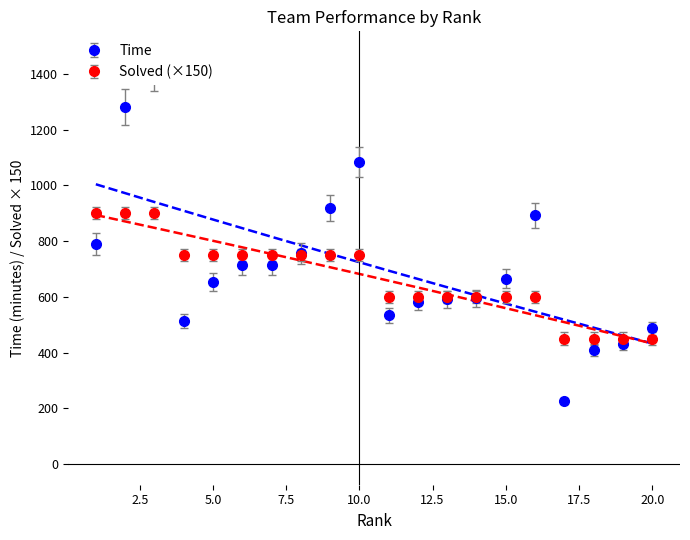

At which label is Time closest to 817?

1